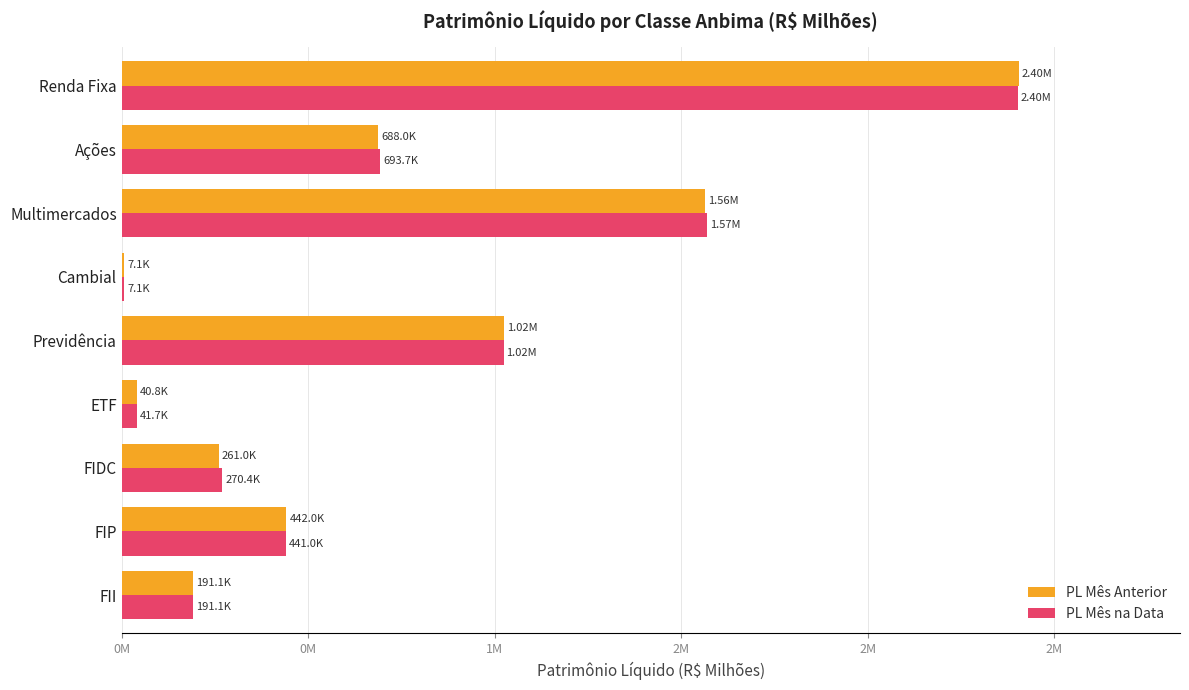

What is the value of the PL Mês Anterior bar at the 7th from the left?

261032.0